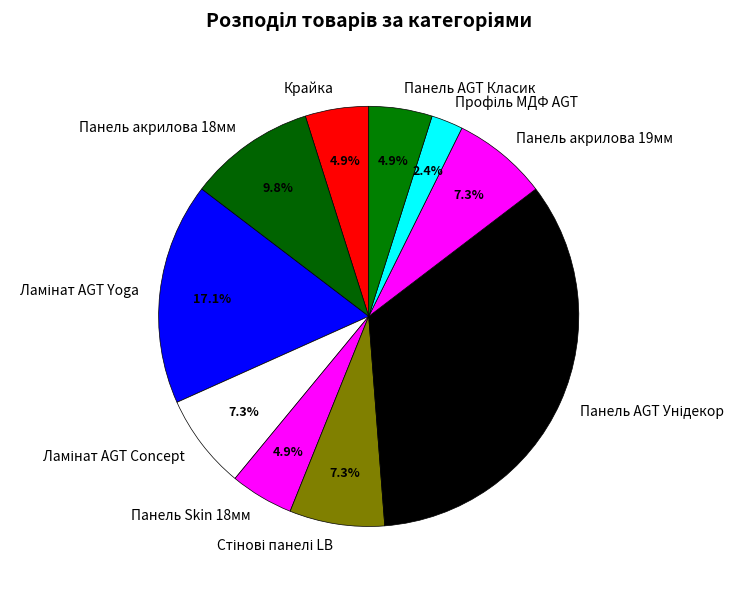

Is there a majority slice in this chart?

No